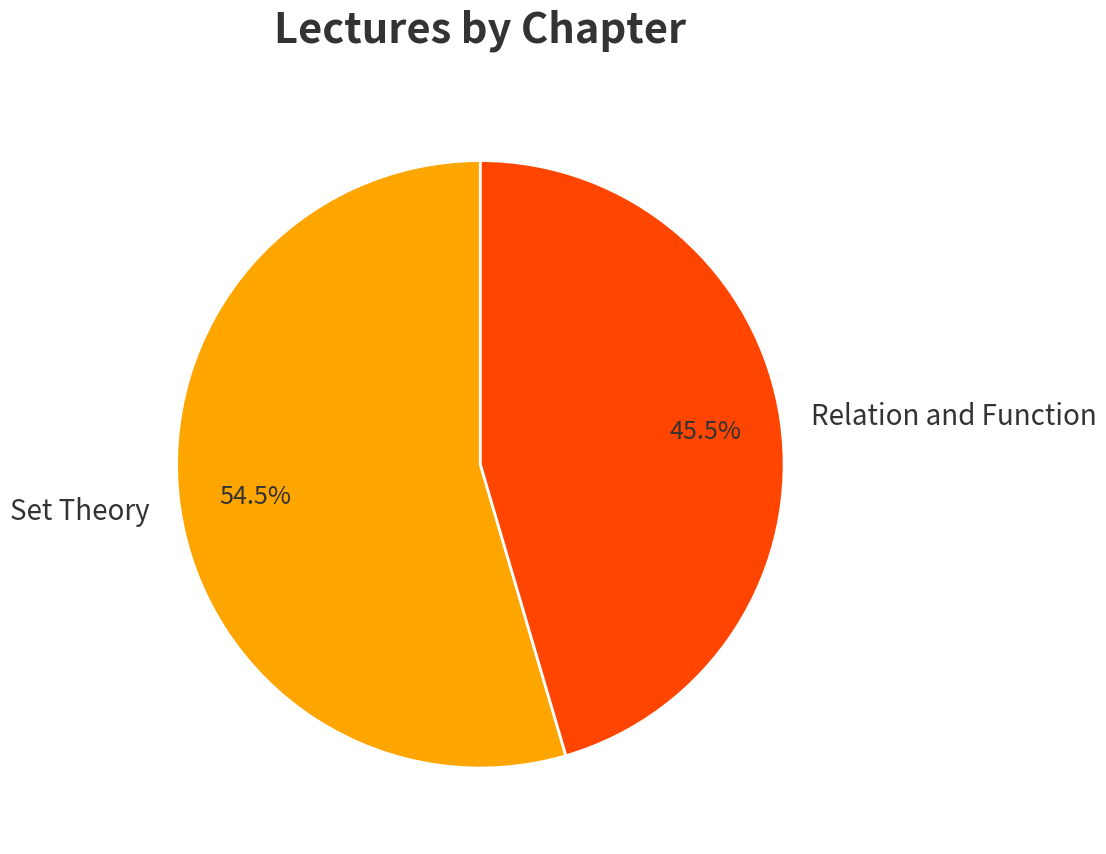

Rank the categories by value from lowest to highest.

Relation and Function, Set Theory